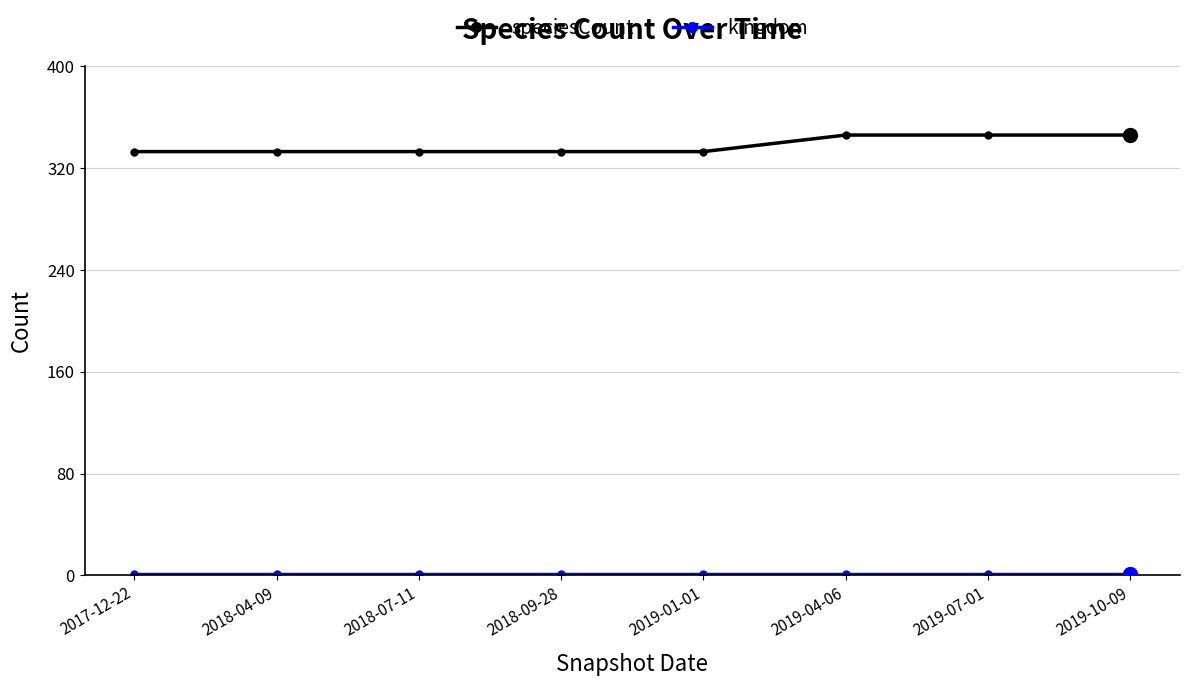

Count the number of data series in this chart.

2